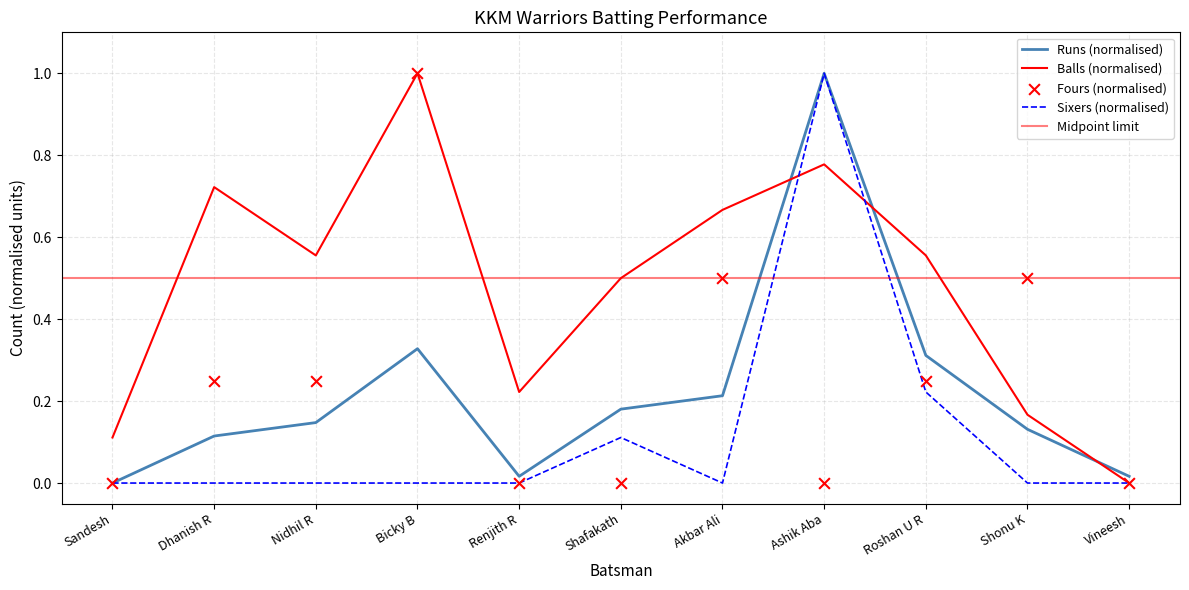

Which series has the largest Y range (max minus min)?

Runs